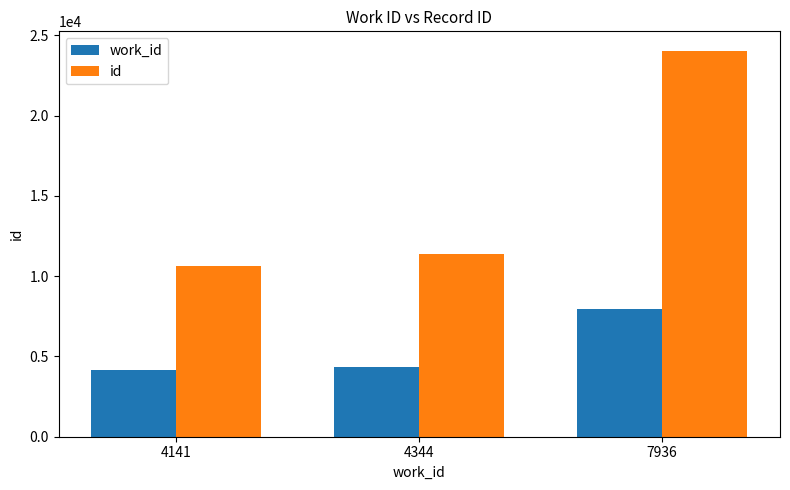

Which label corresponds to the largest value in the chart?

7936